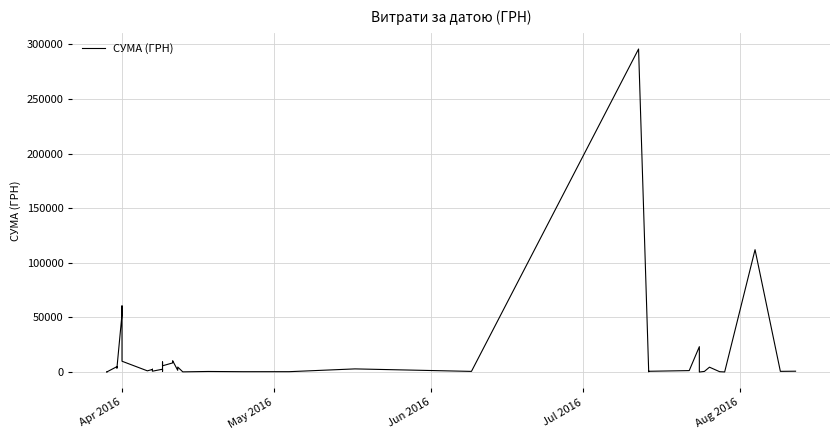

What is the sum of all values?

630977.9